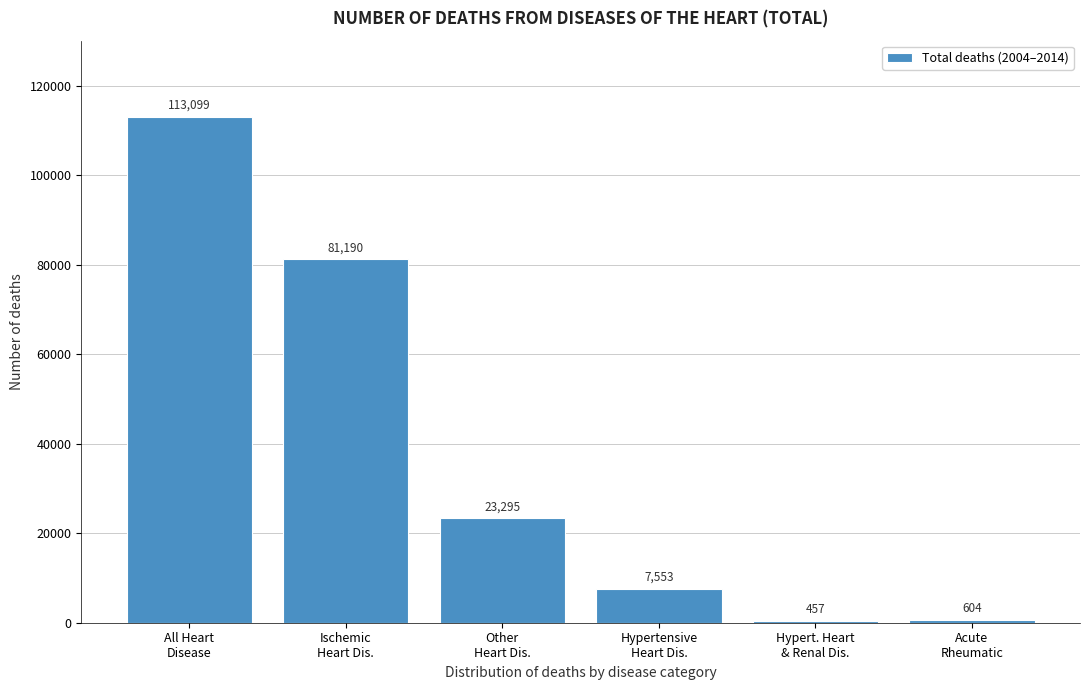

Reading left to right, list all the values displayed in this chart.

113099	81190	23295	7553	457	604